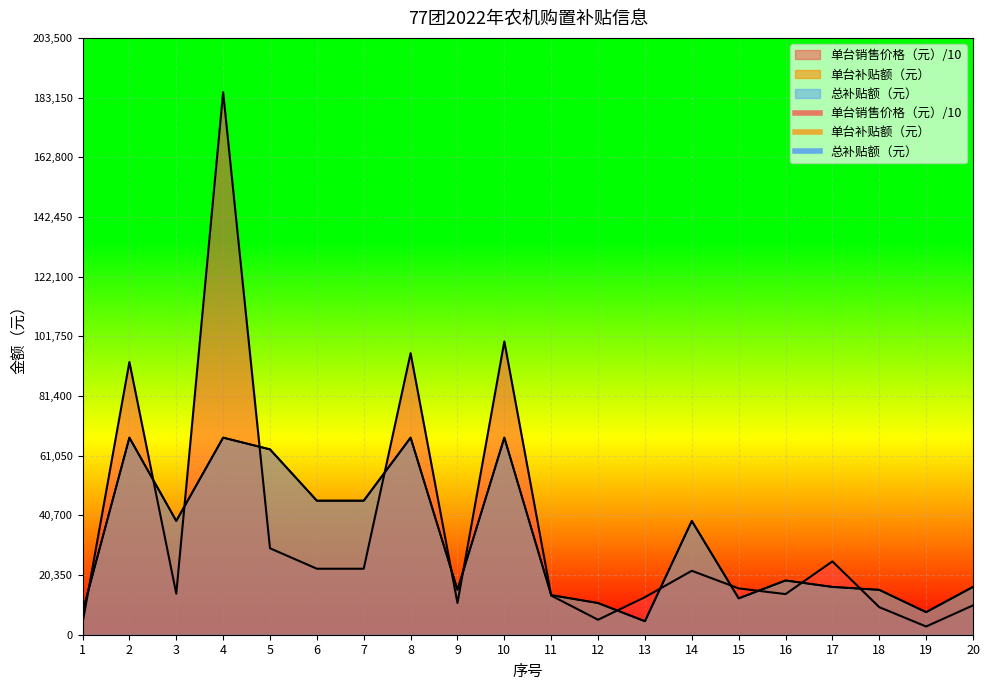

True or false: 单台销售价格（元） has more than 0 interior local peaks.

True